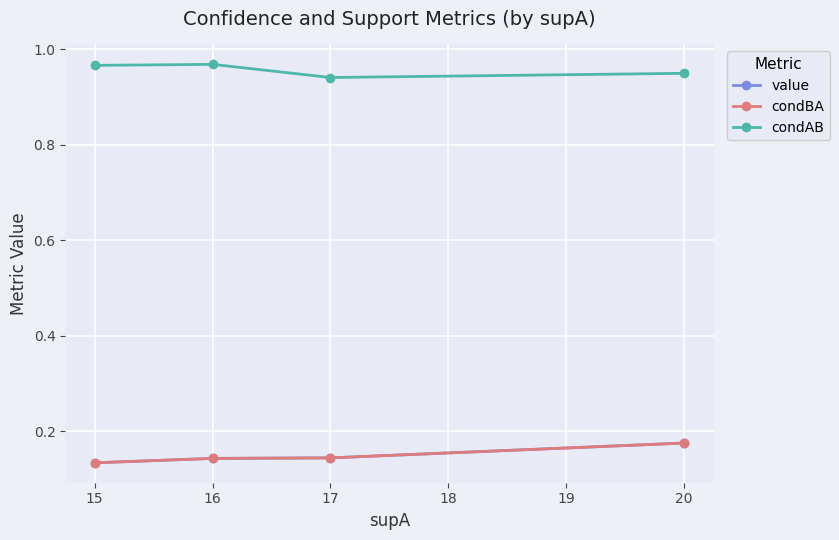

Does the chart have visible grid lines?

Yes